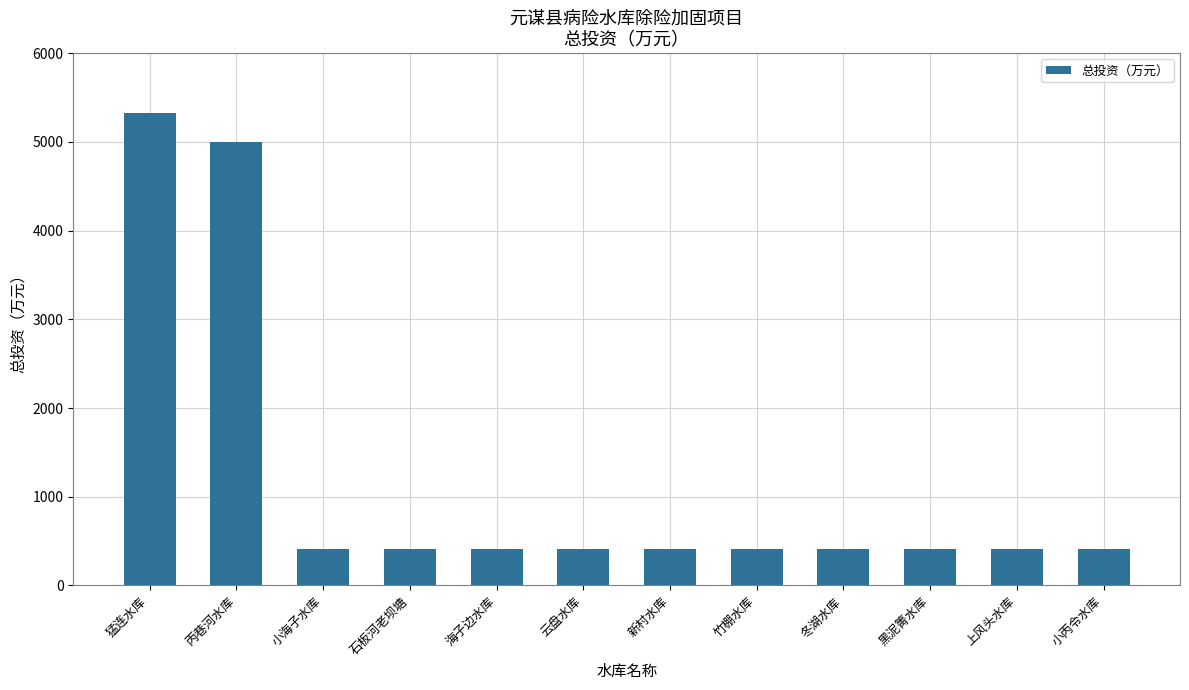

What is the greatest value displayed?

5321.7